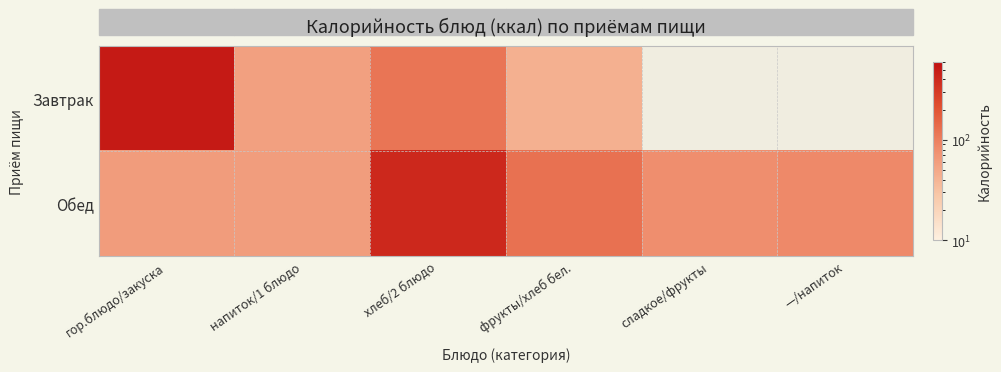

What is the difference between the maximum and minimum values in the Обед series?

348.0